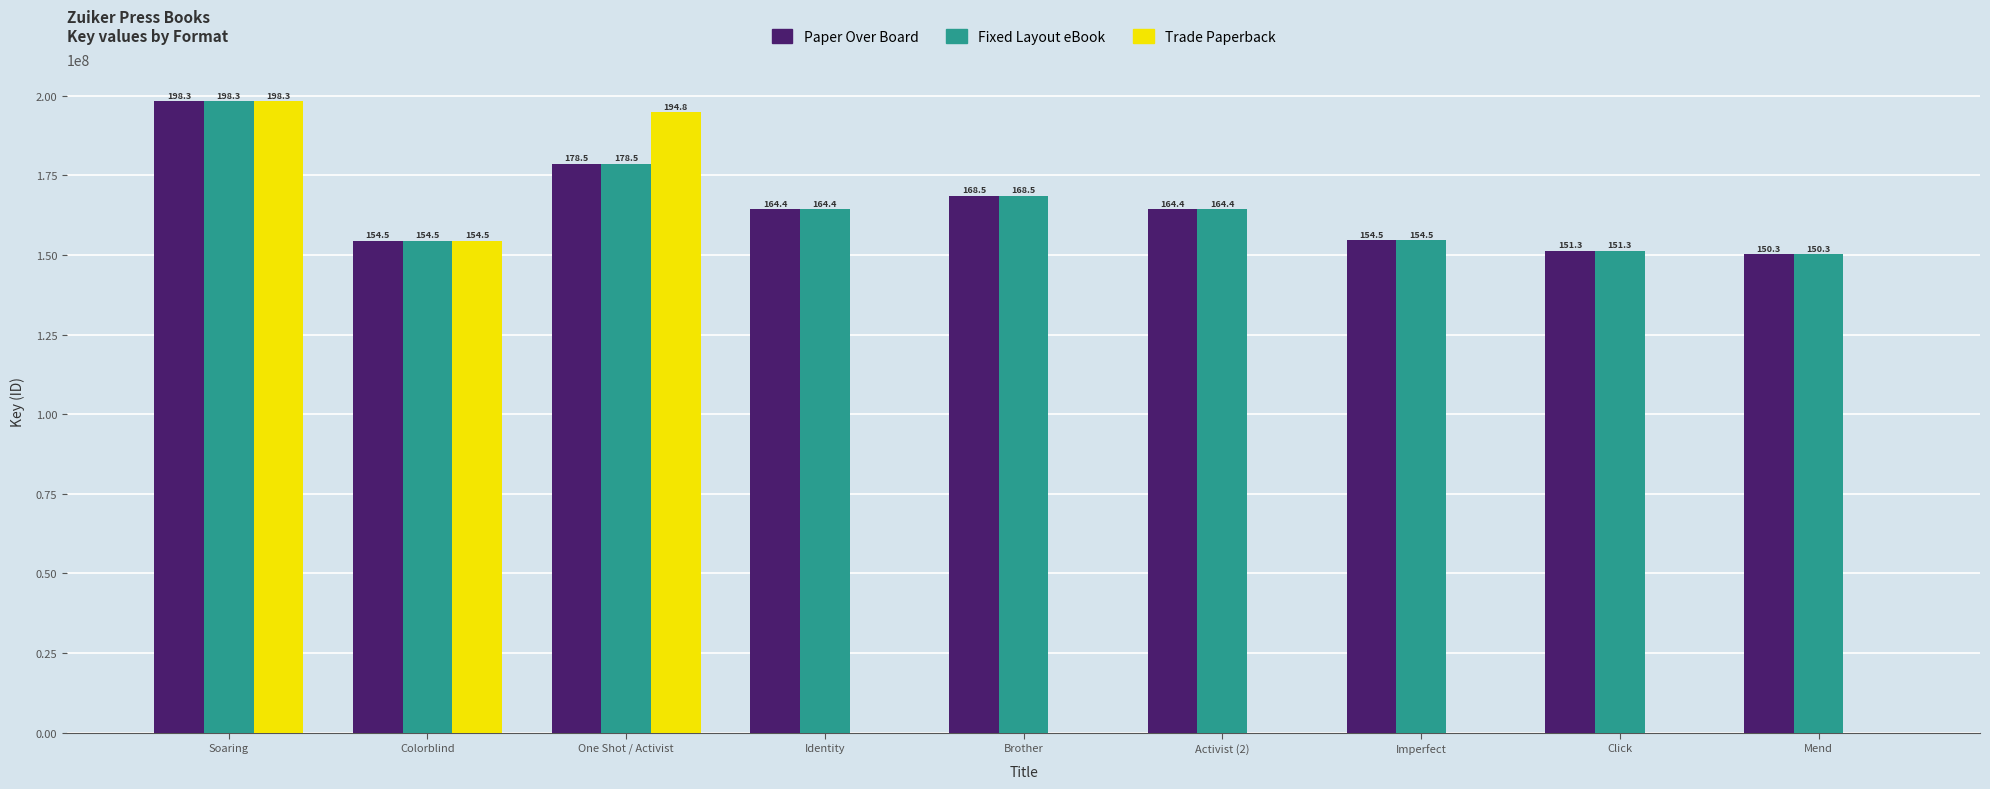

How many groups of bars are there?

9